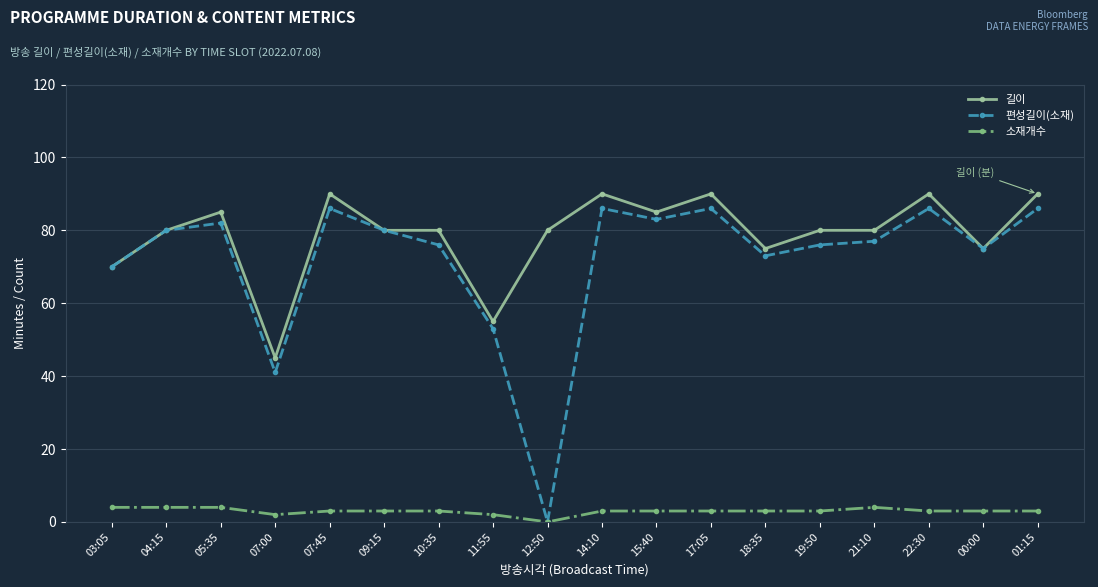

At which label is 편성길이(소재) closest to 43?

07:00